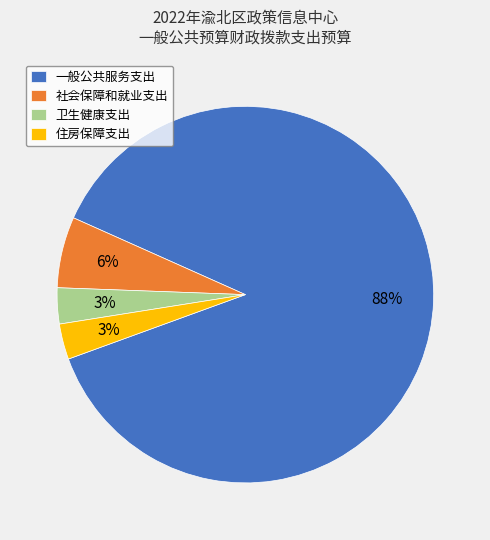

Count the number of slices in the pie.

4